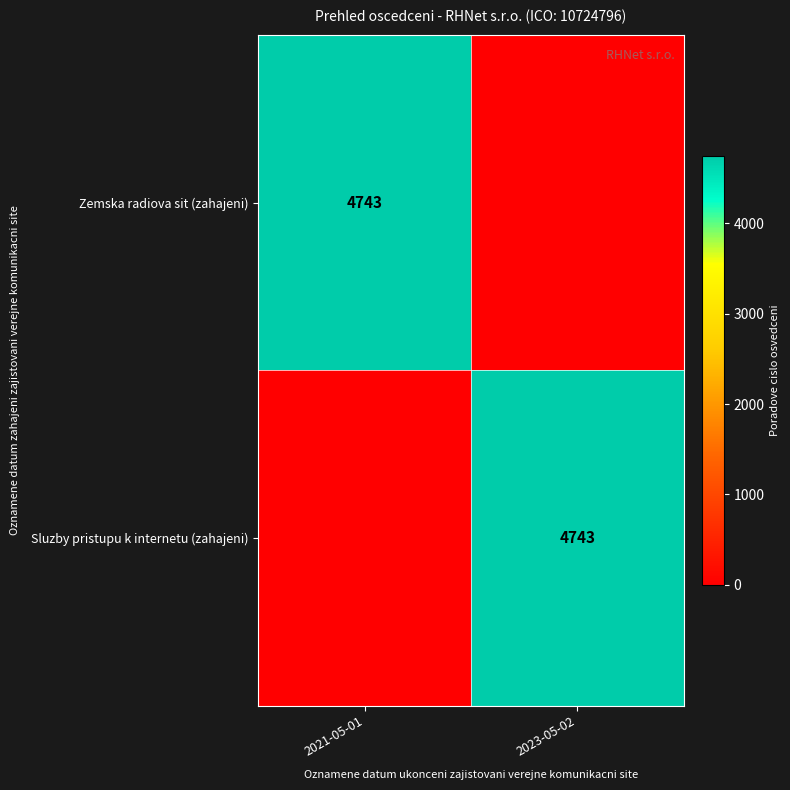

Rank the series by their maximum value, from lowest to highest.

Zemska radiova sit (zahajeni), Sluzby pristupu k internetu (zahajeni)